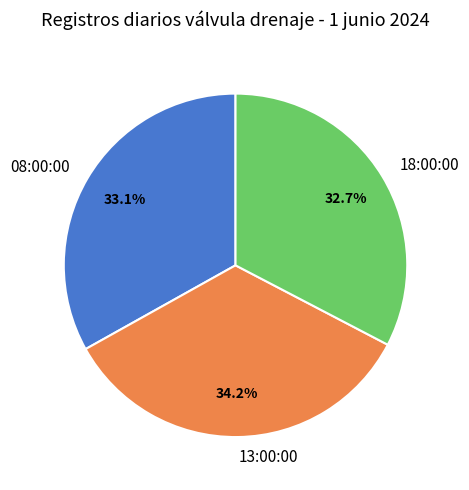

How many slices are in this pie chart?

3